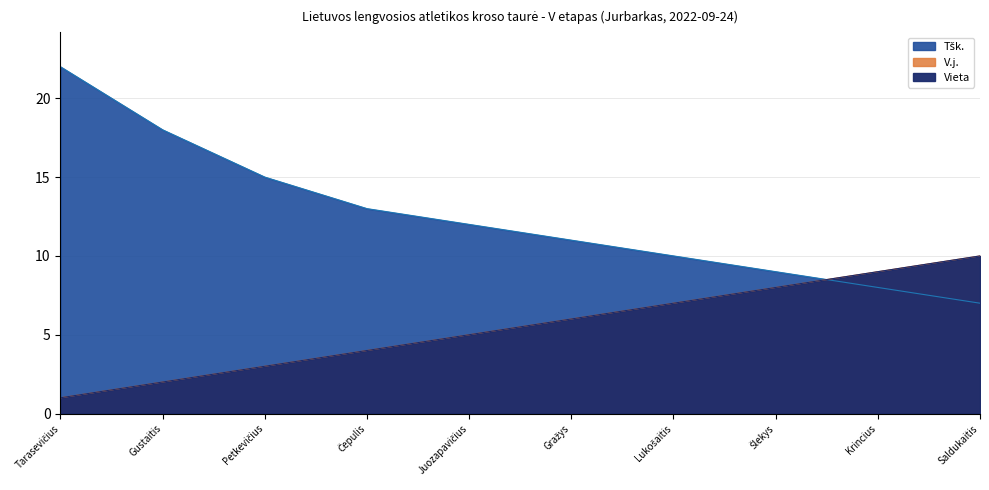

What is the difference between the second highest and minimum values in the Vieta series?

8